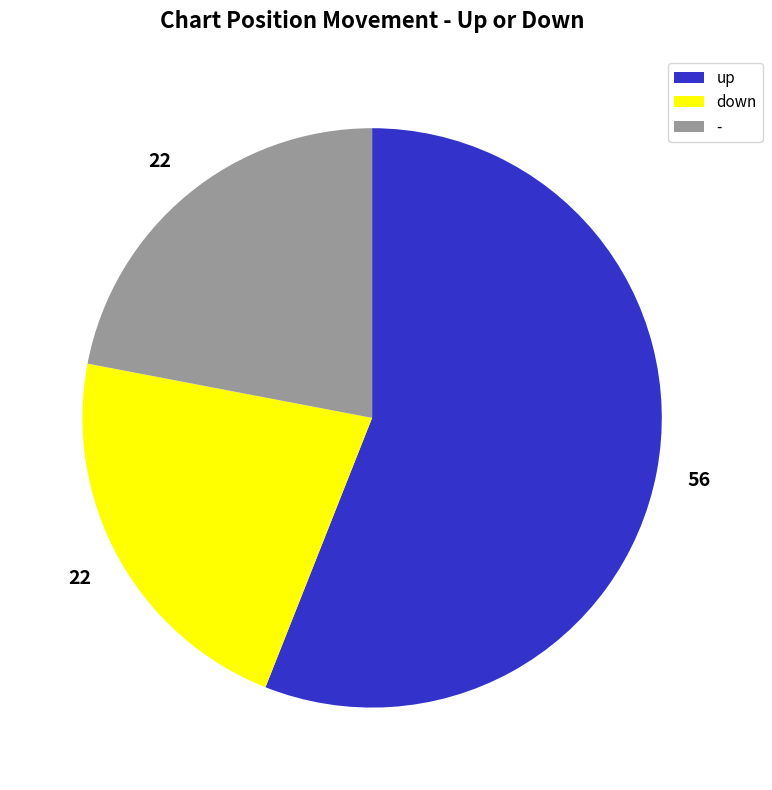

Which slice represents more than half of the pie?

up